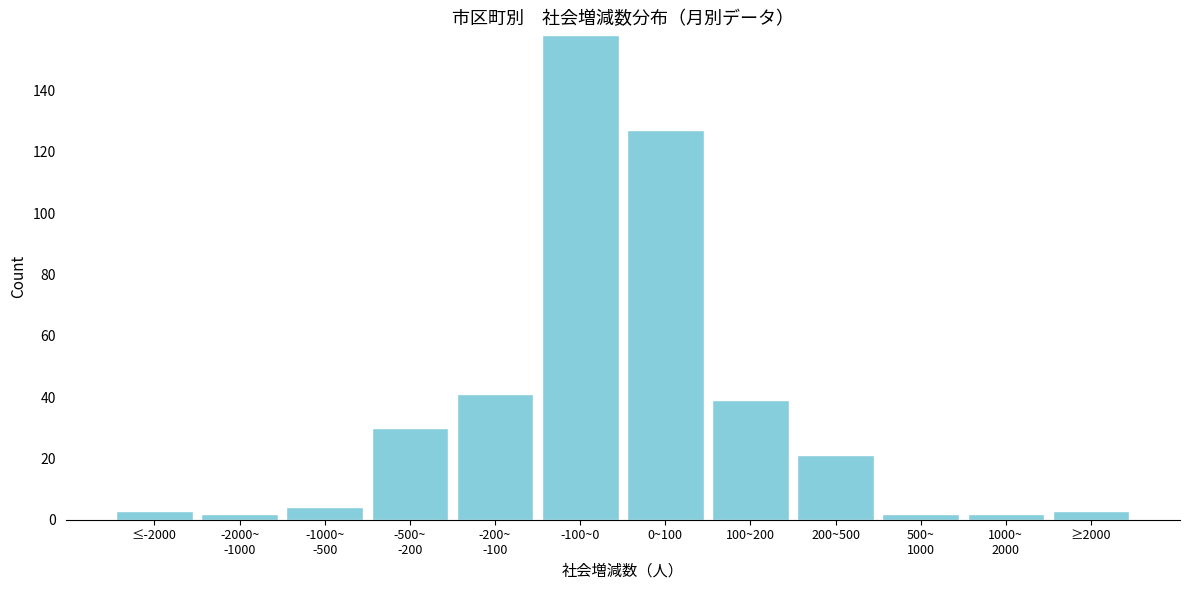

Reading left to right, transcribe all the data shown in this chart.

3	2	4	30	41	158	127	39	21	2	2	3